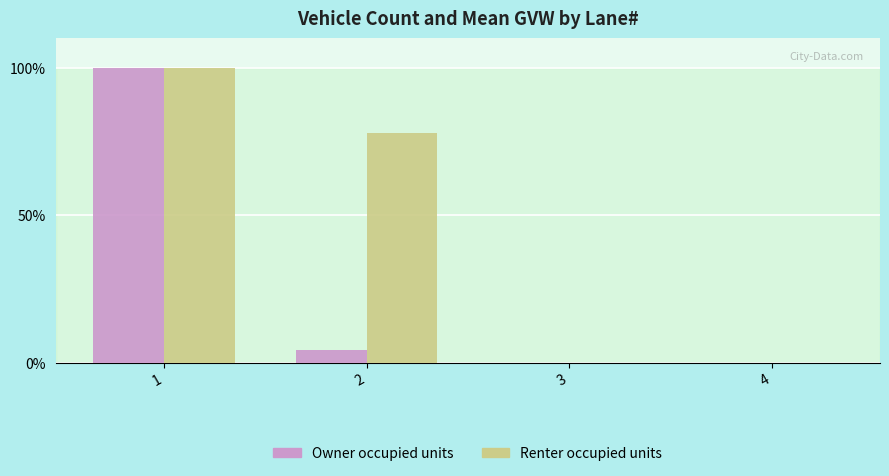

How many data points in Owner occupied units are above 4?

2